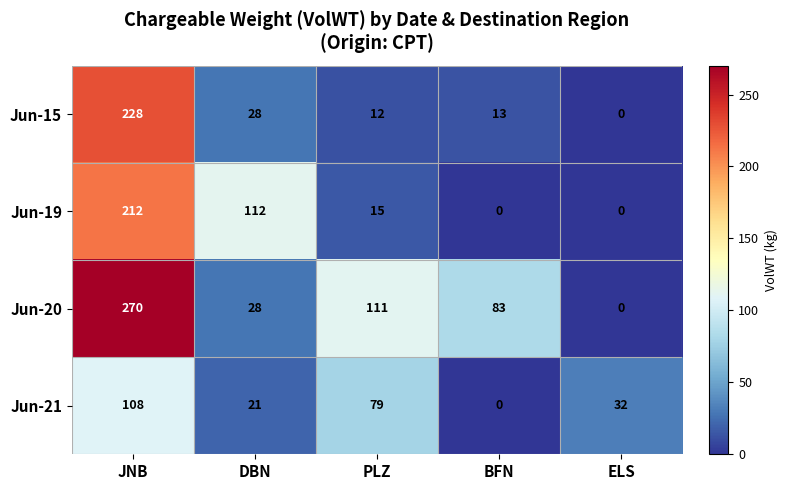

What is the sum of all Jun-19 values?

339